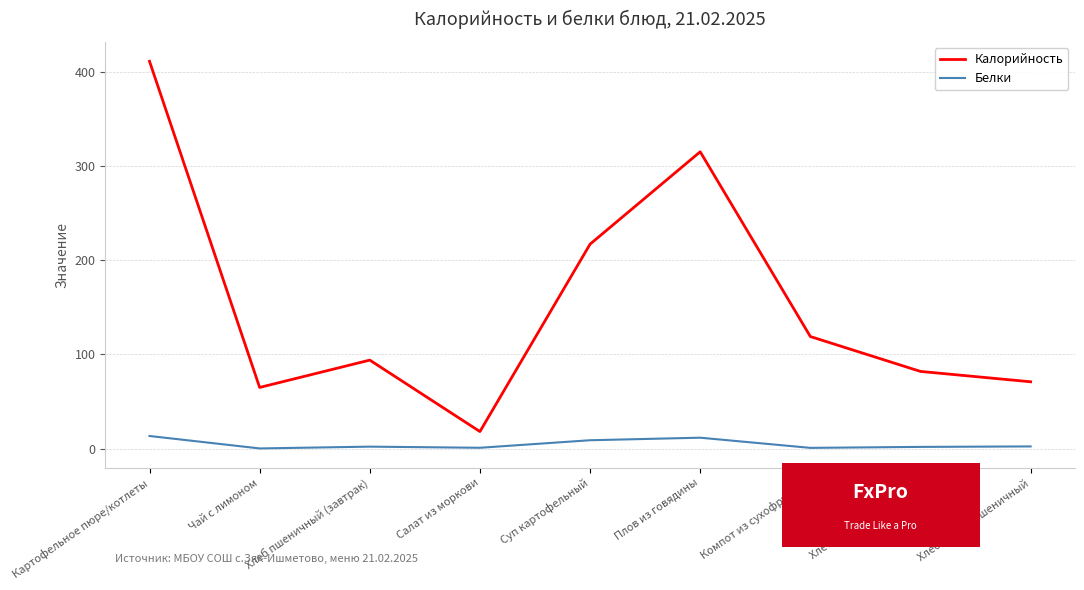

At which category is the sum across all series the highest?

Картофельное пюре/котлеты